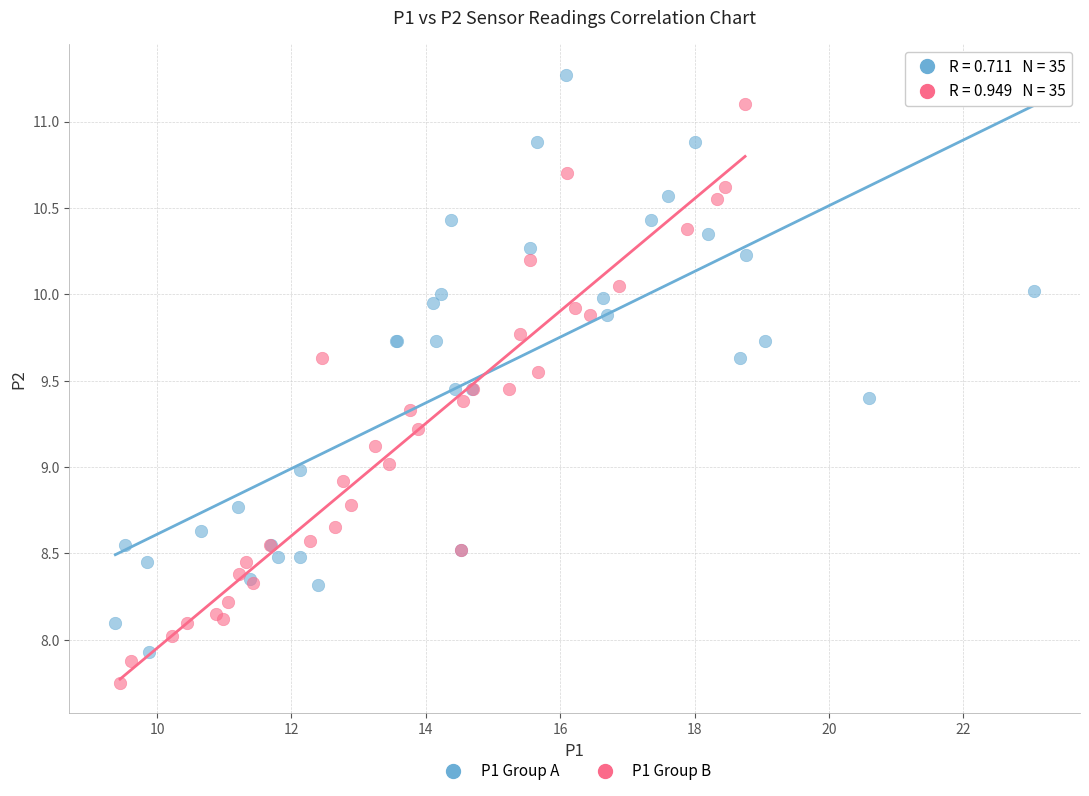

Which series reaches the minimum Y coordinate?

P1 Group B